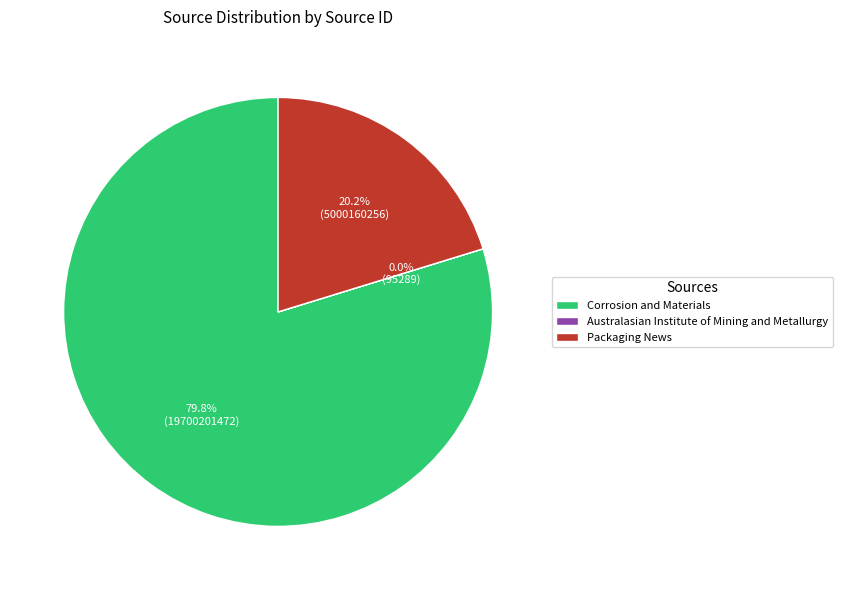

To the nearest percent, what is the difference between the Corrosion and Materials and Packaging News slice percentages?

60%